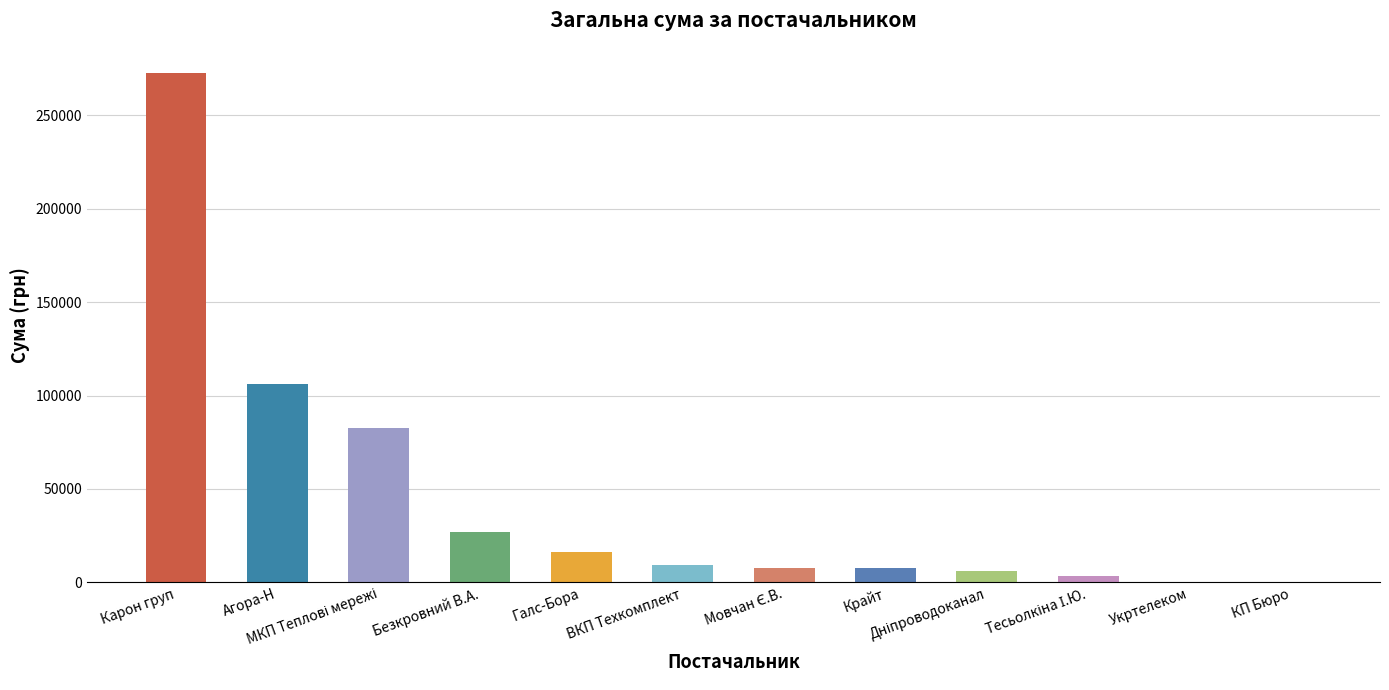

At which label does the data first exceed 9270?

Карон груп